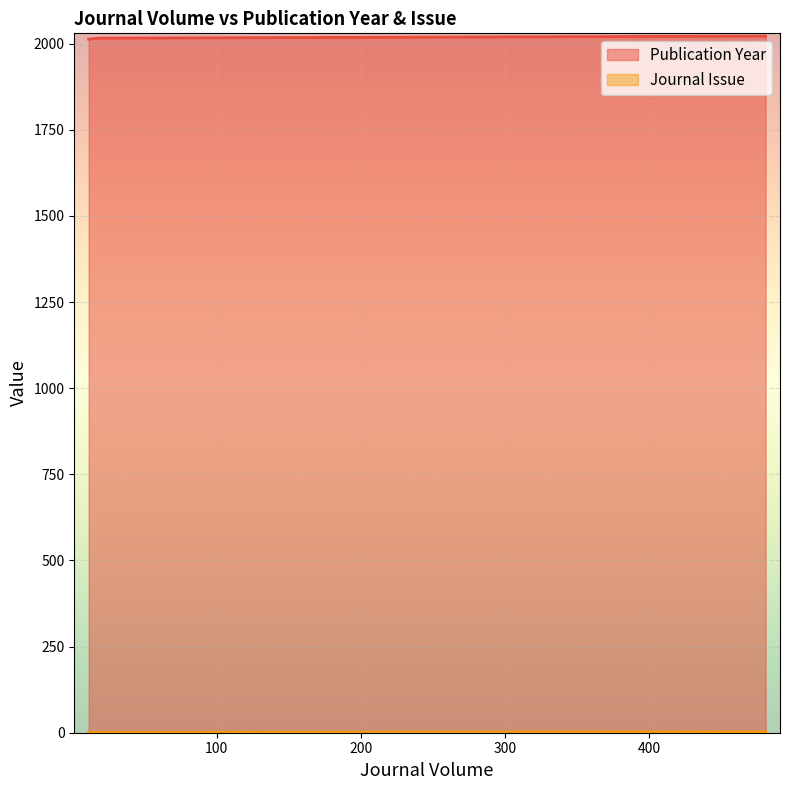

True or false: Journal Issue has a value of 1 at 18.

True